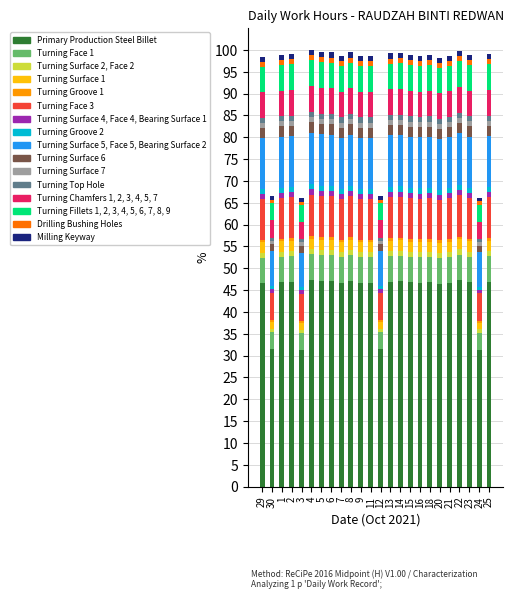

What is the maximum value for Primary Production Steel Billet?

47.3